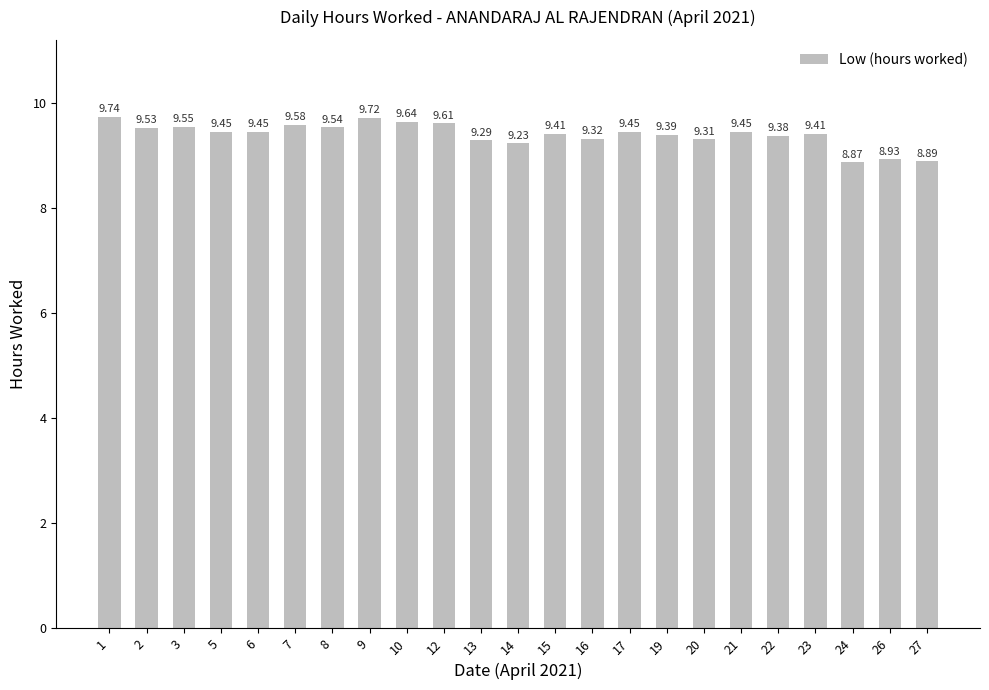

Where does the data first go above 9?

1